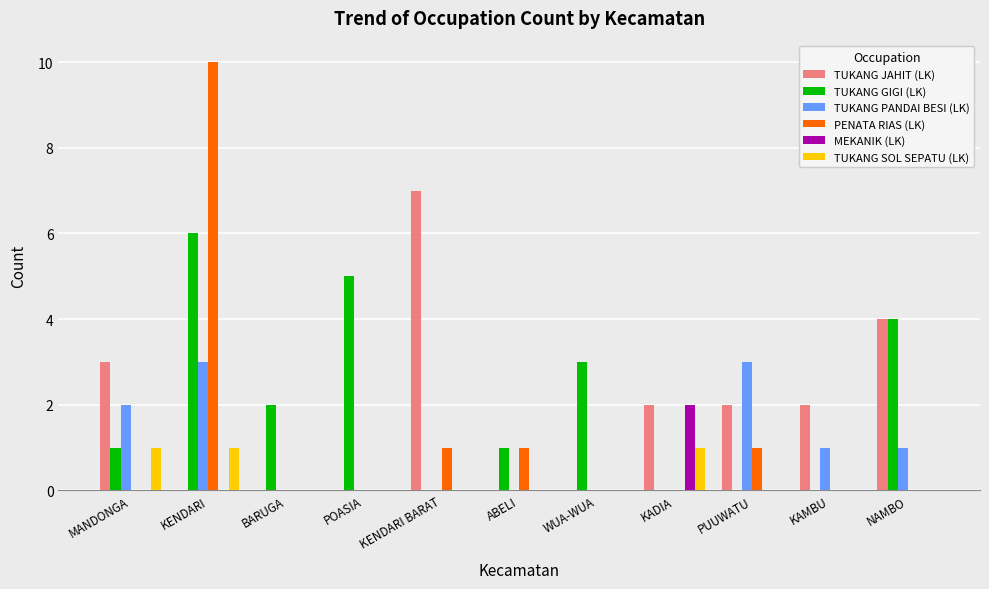

What is the total value across all series at KAMBU?

3